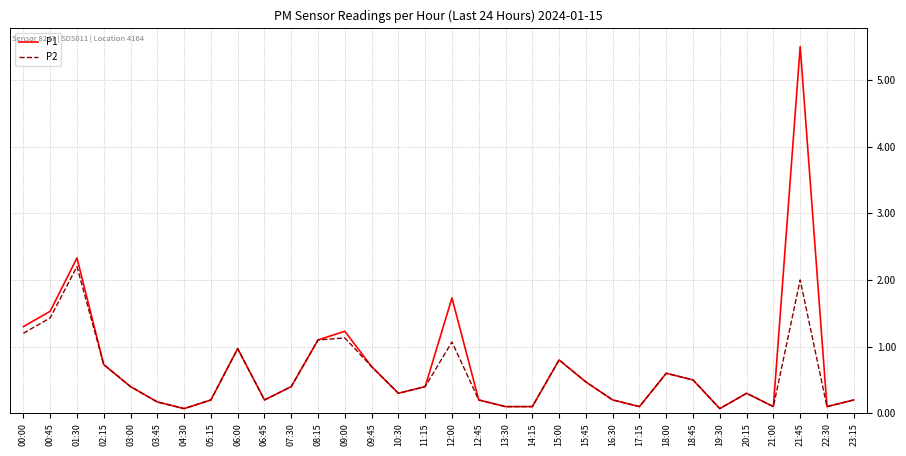

At which category is the sum across all series the highest?

21:45